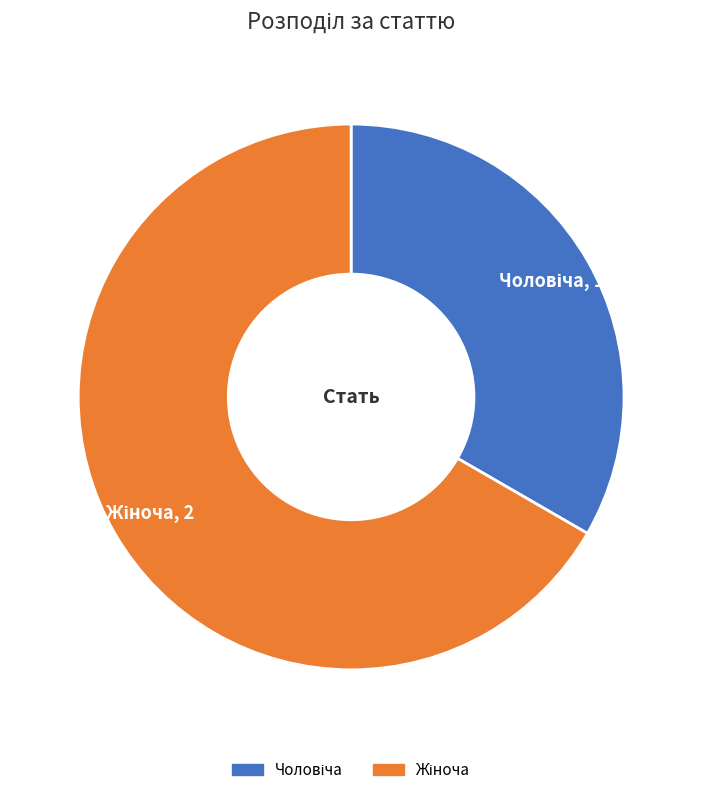

What is the largest slice in the pie chart?

Жіноча